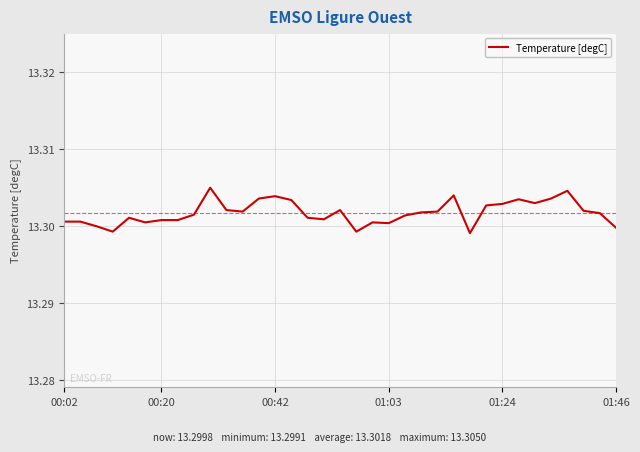

True or false: the data has more than 1 interior local peaks.

True